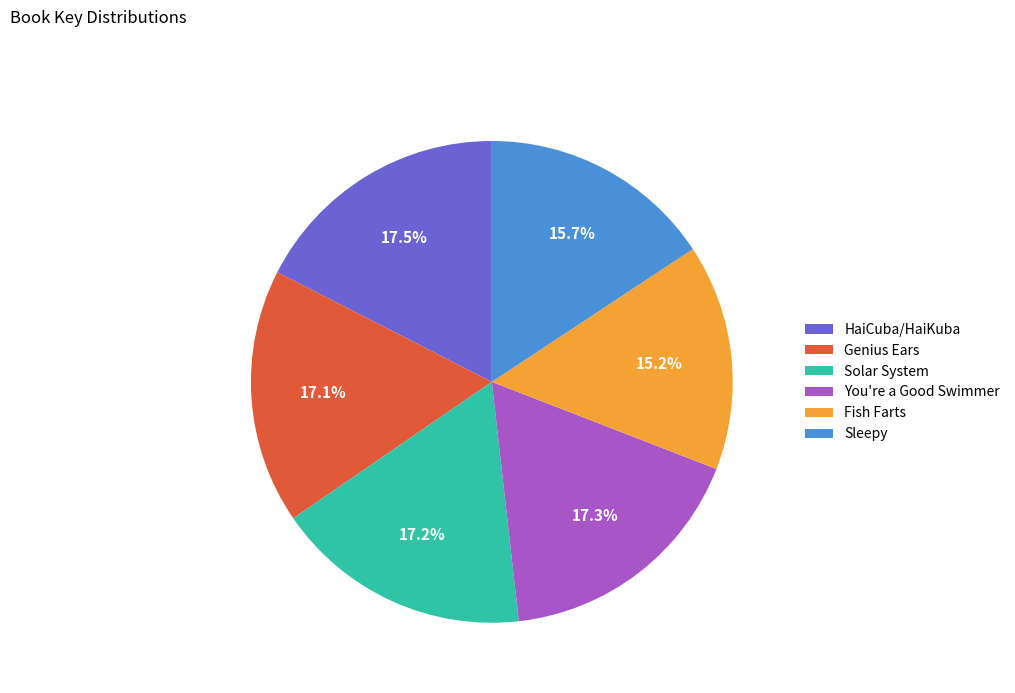

The You're a Good Swimmer slice represents 7% of the pie. True or false?

False